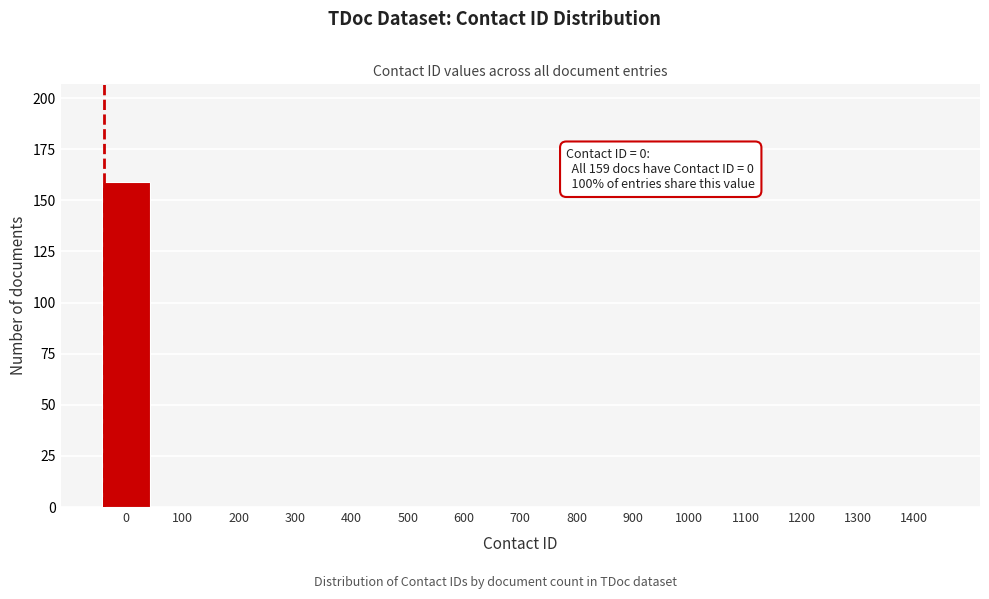

Reading left to right, extract all data points from this chart.

0=159	100=0	200=0	300=0	400=0	500=0	600=0	700=0	800=0	900=0	1000=0	1100=0	1200=0	1300=0	1400=0